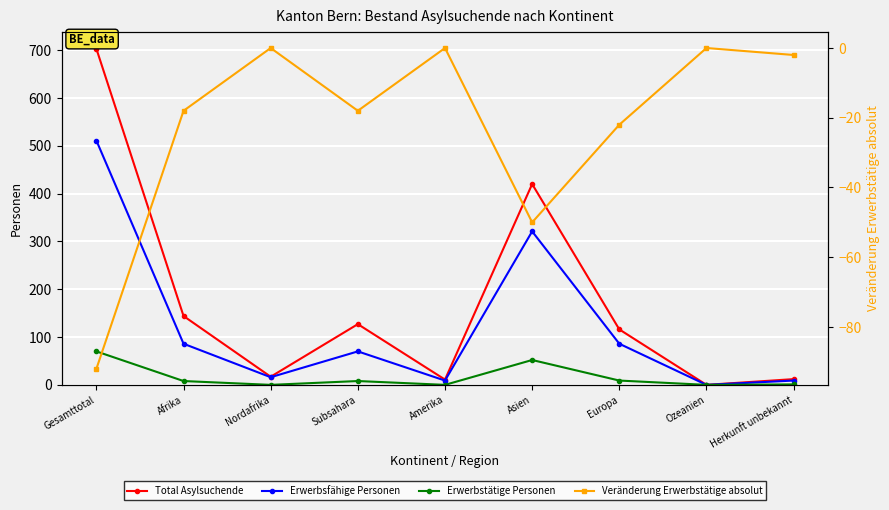

How many data points does each series have?

9